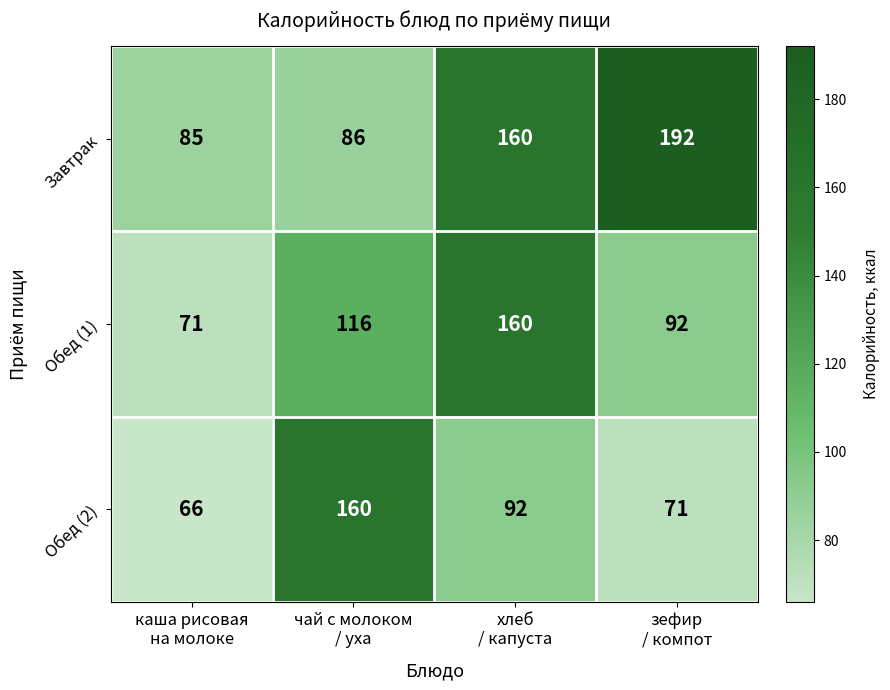

What is the sum of all Обед (2) values?

389